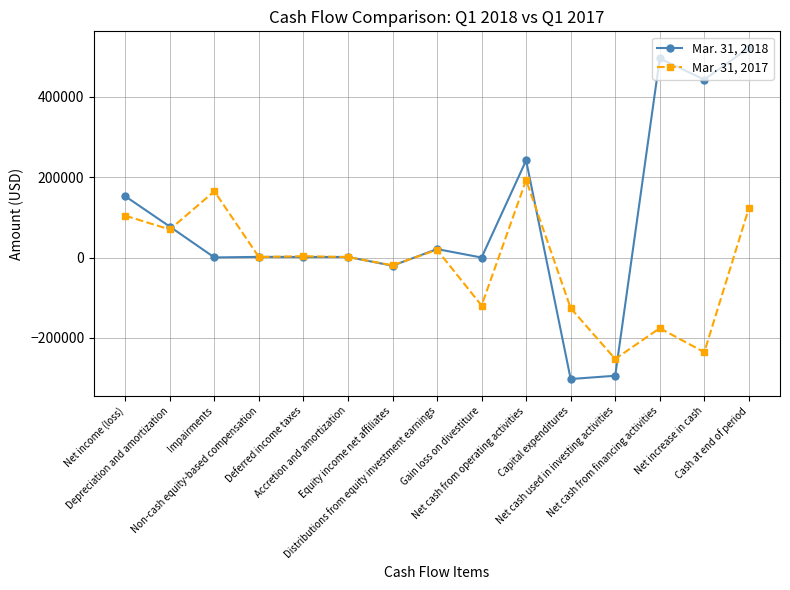

What is the smallest value displayed?

-302297